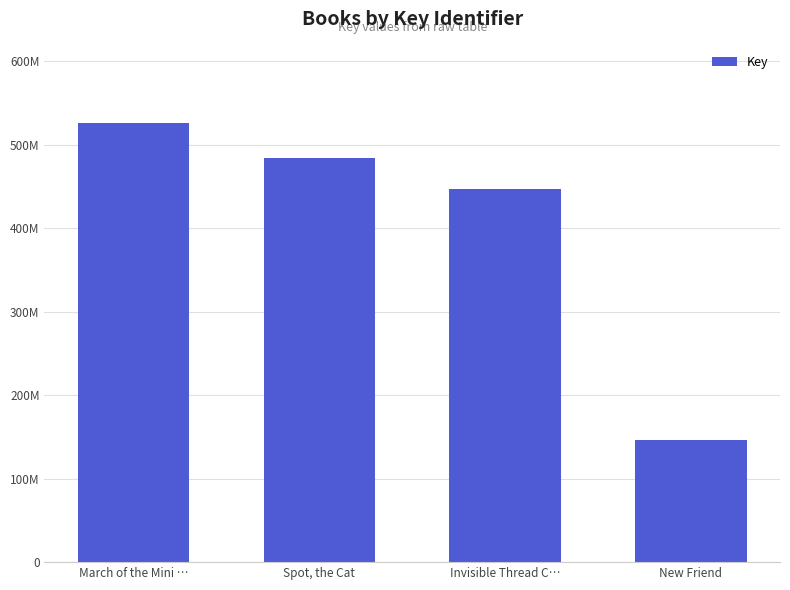

The chart shows a value of 145973586 at New Friend. True or false?

True